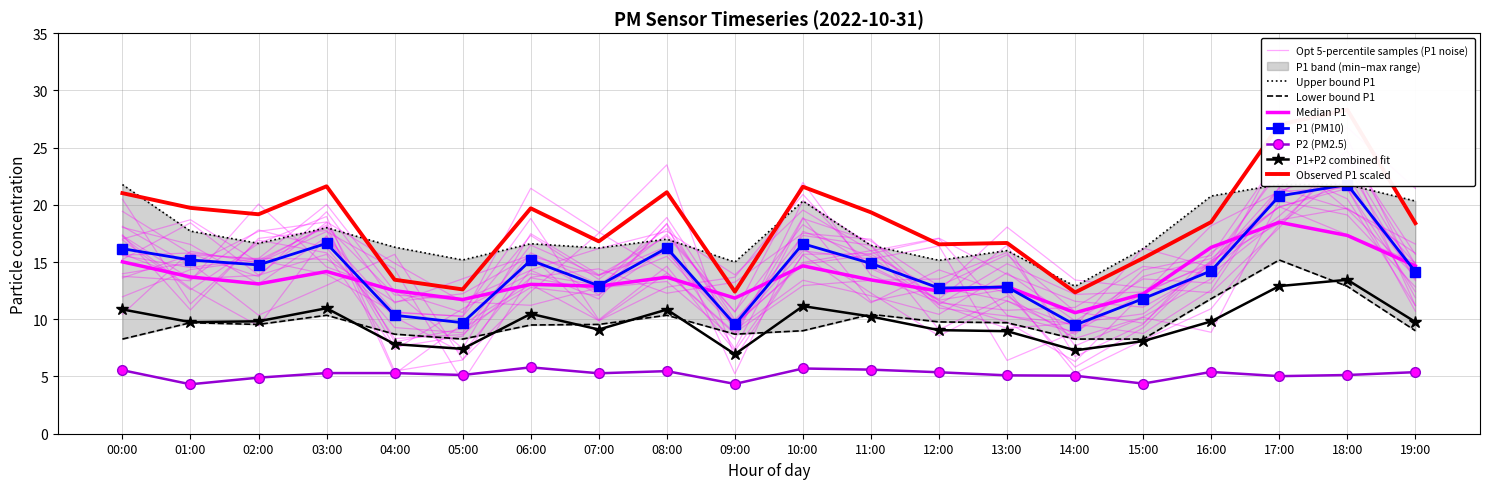

Which series has the widest spread of values?

P1